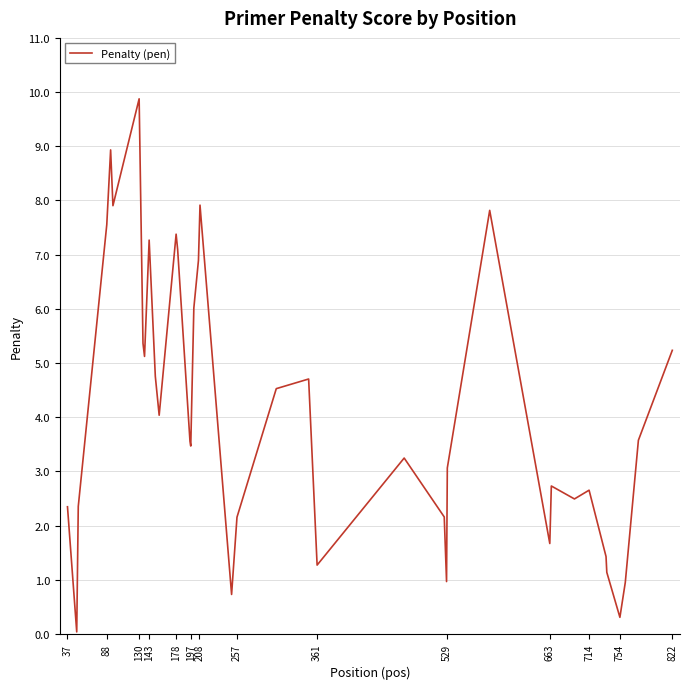

What is the difference between the maximum and minimum values?

9.8